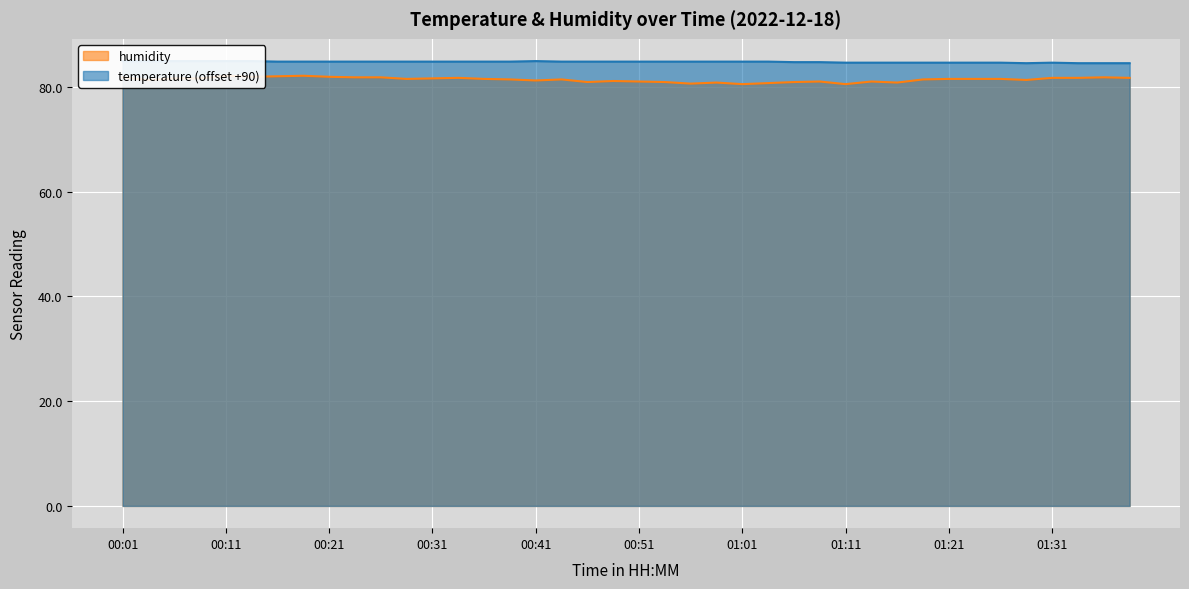

At how many categories does at least one series exceed 83?

40